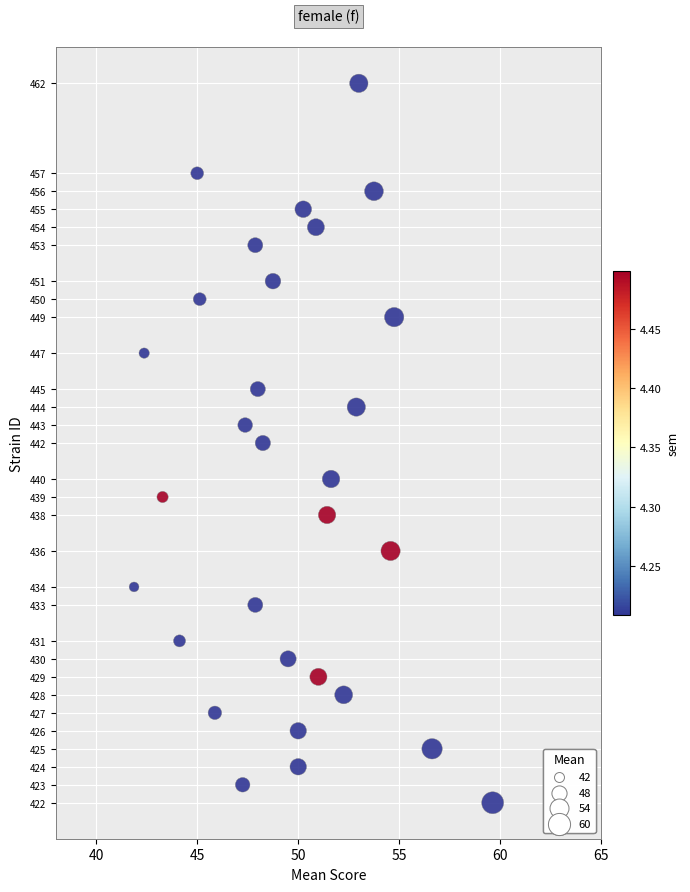

What is the range of Y values (max minus min)?

40